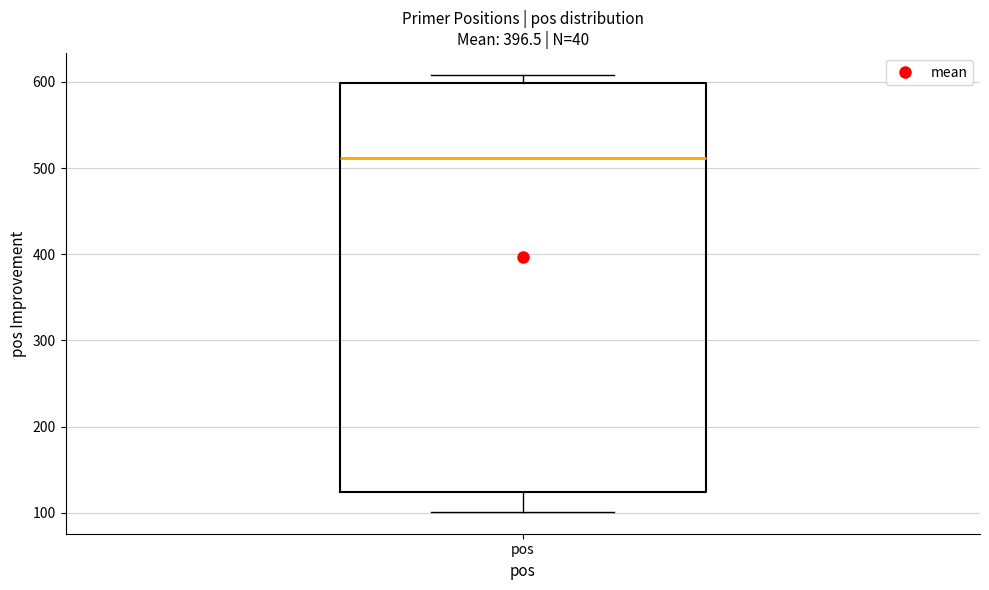

Transcribe this box plot: give where the median line is, the range the box spans, and where the two whiskers end, as read against the y-axis. The values are not printed on the chart, so give them approximately, as read against the axis.

median 510, box 120 to 600, whiskers 100 to 610